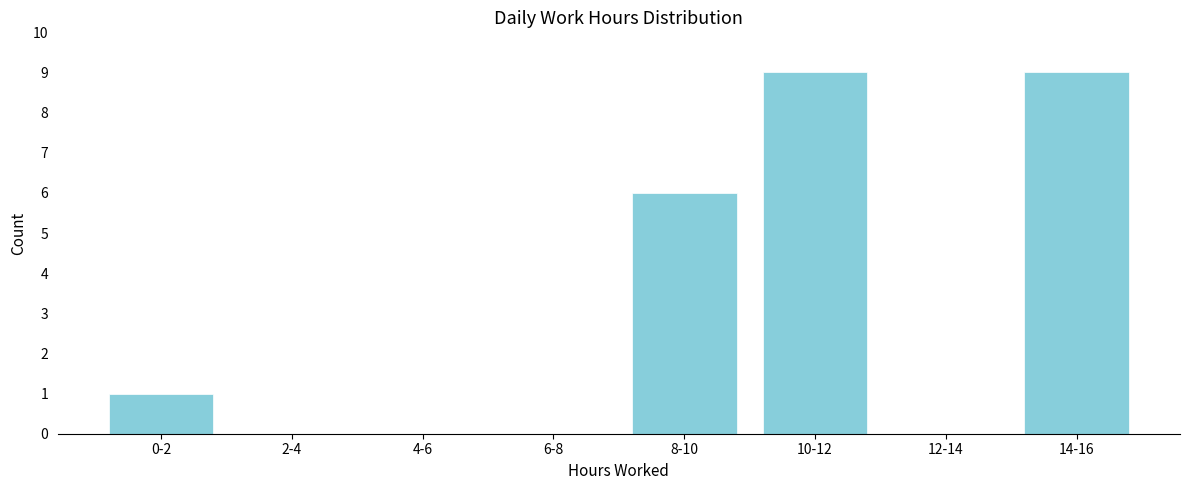

Reading right to left, what are all the values shown in this chart?

14-16=9	12-14=0	10-12=9	8-10=6	6-8=0	4-6=0	2-4=0	0-2=1